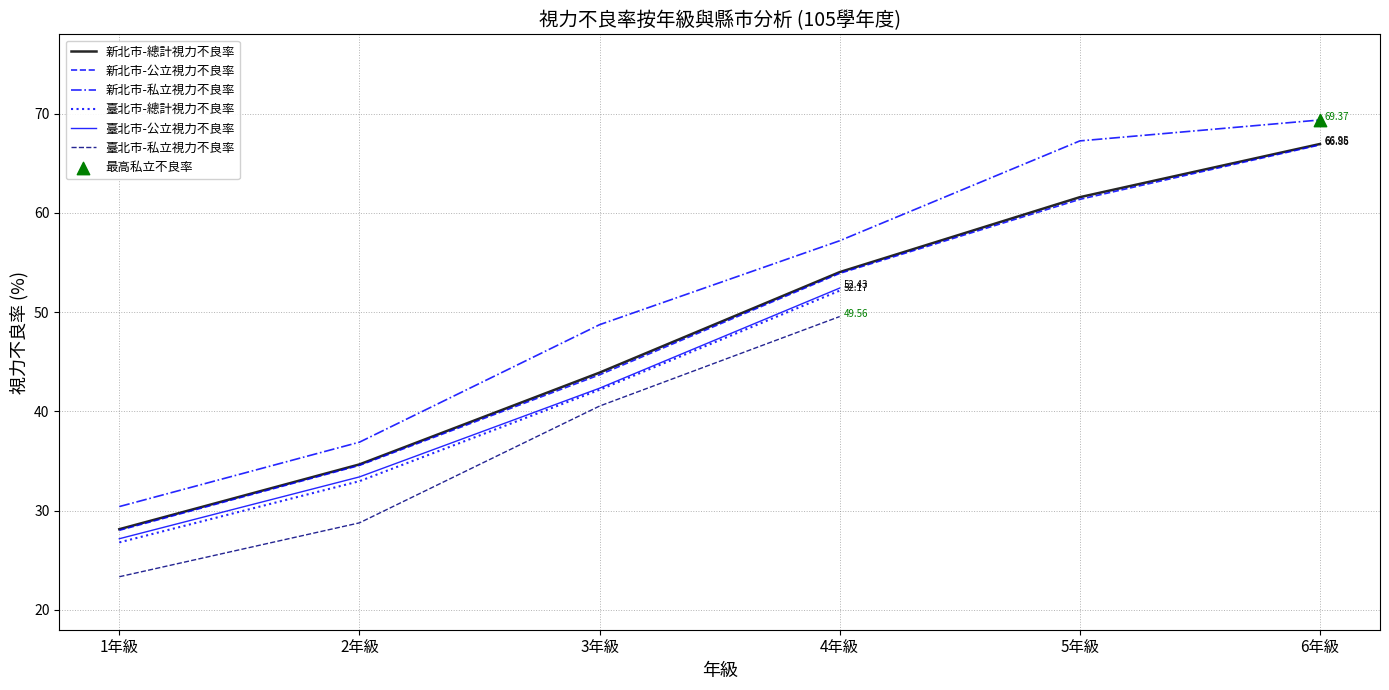

What are all the series names shown in the legend?

新北市-總計視力不良率, 新北市-公立視力不良率, 新北市-私立視力不良率, 臺北市-總計視力不良率, 臺北市-公立視力不良率, 臺北市-私立視力不良率